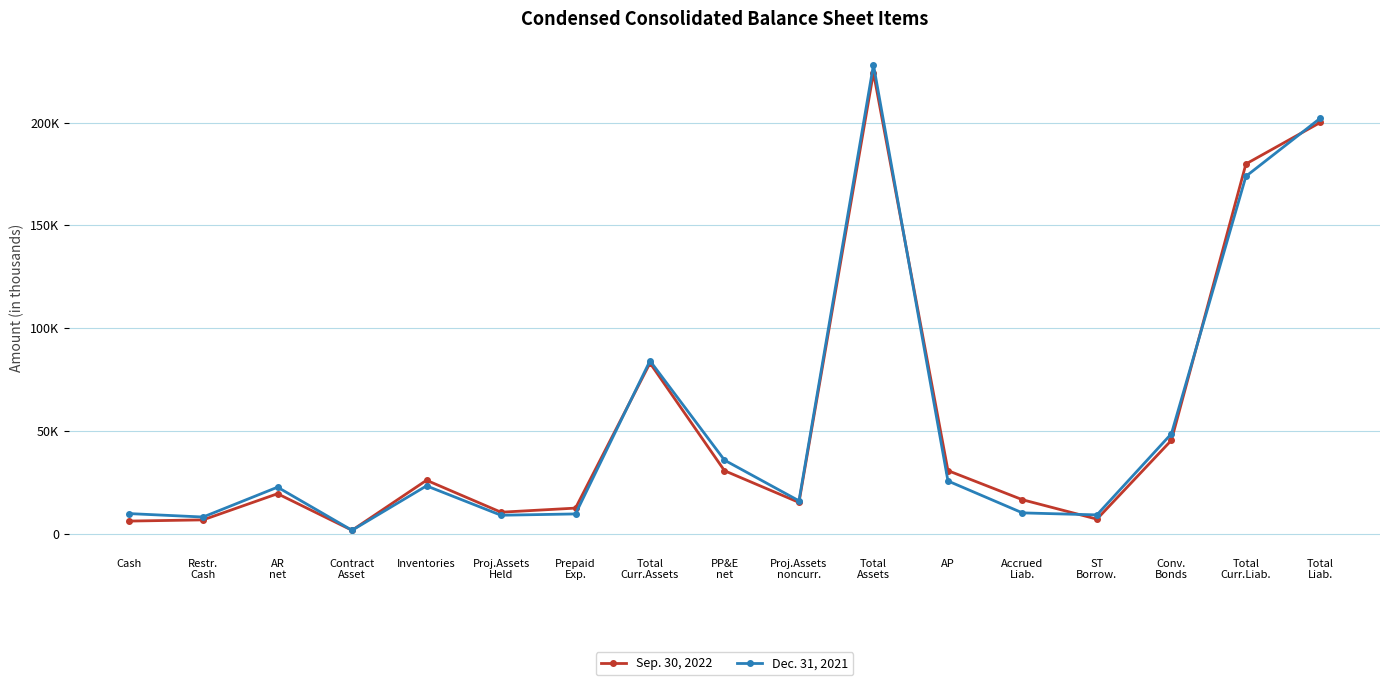

Is this an area chart (filled region under the line)?

No